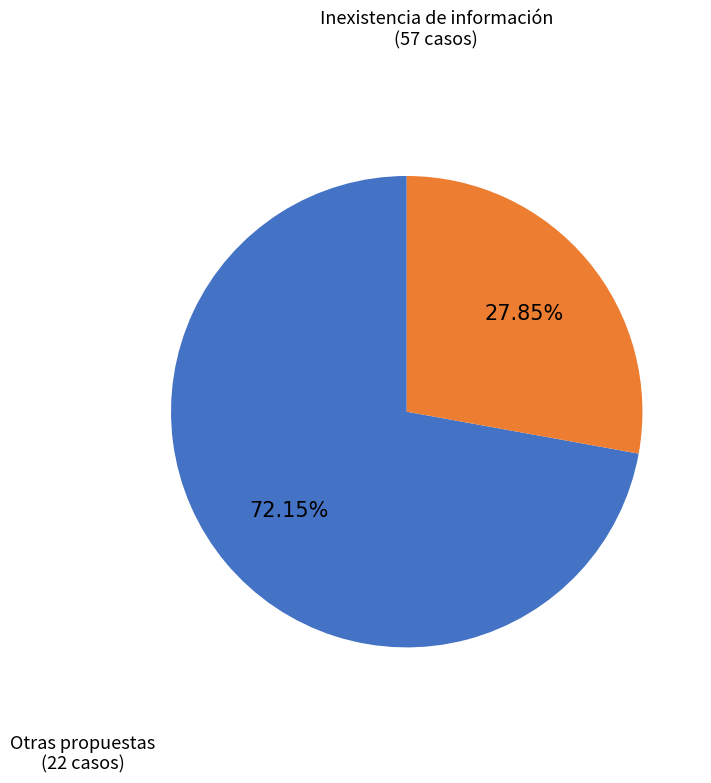

Does any single category account for the majority?

Yes